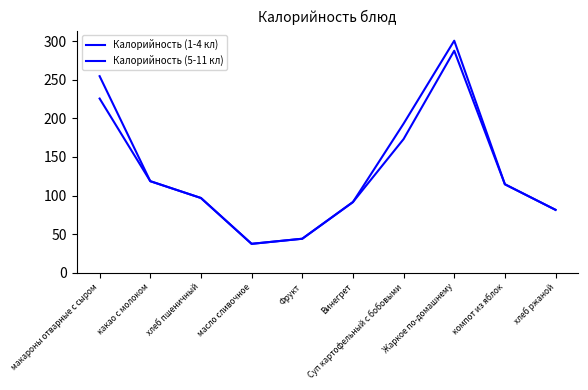

What is the highest value of the Калорийность (1-4 кл) series?

287.7